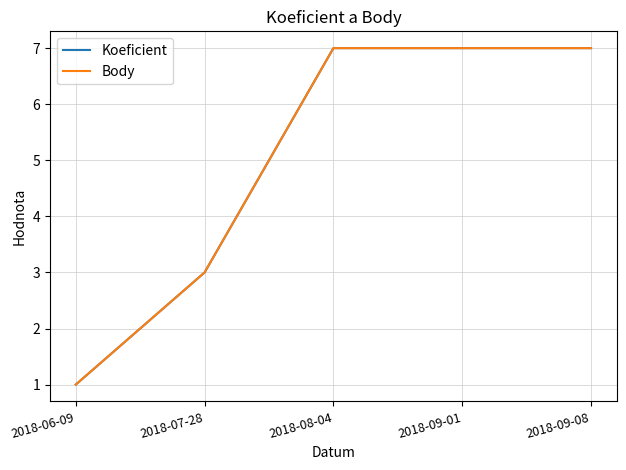

Does the chart display data point markers on the line(s)?

No